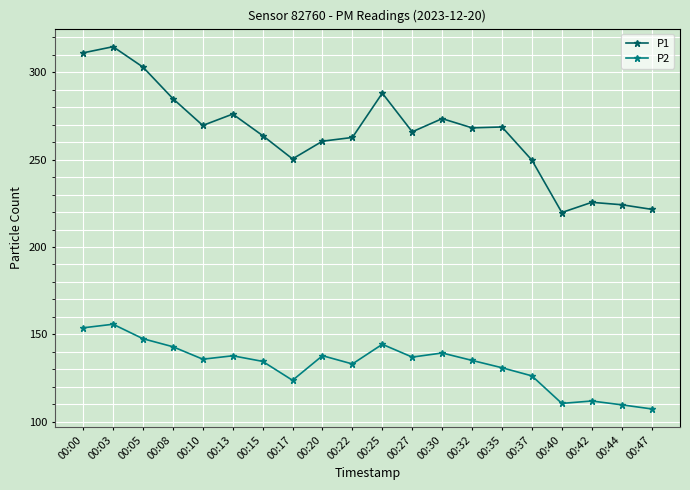

Where is the first local maximum for P2?

00:03